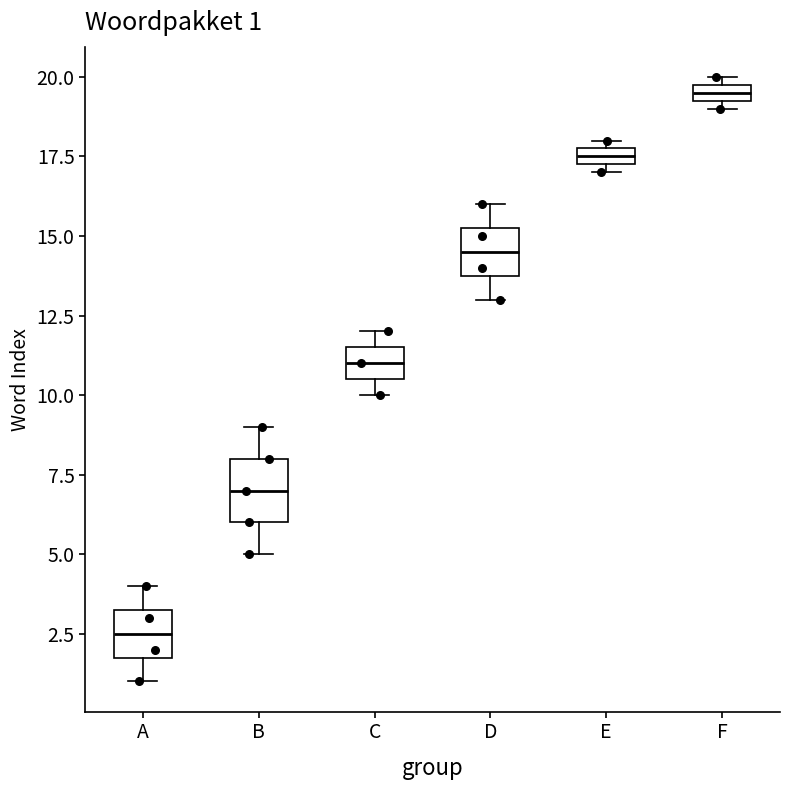

Comparing the boxes themselves (not the whiskers), which one is the tallest?

B